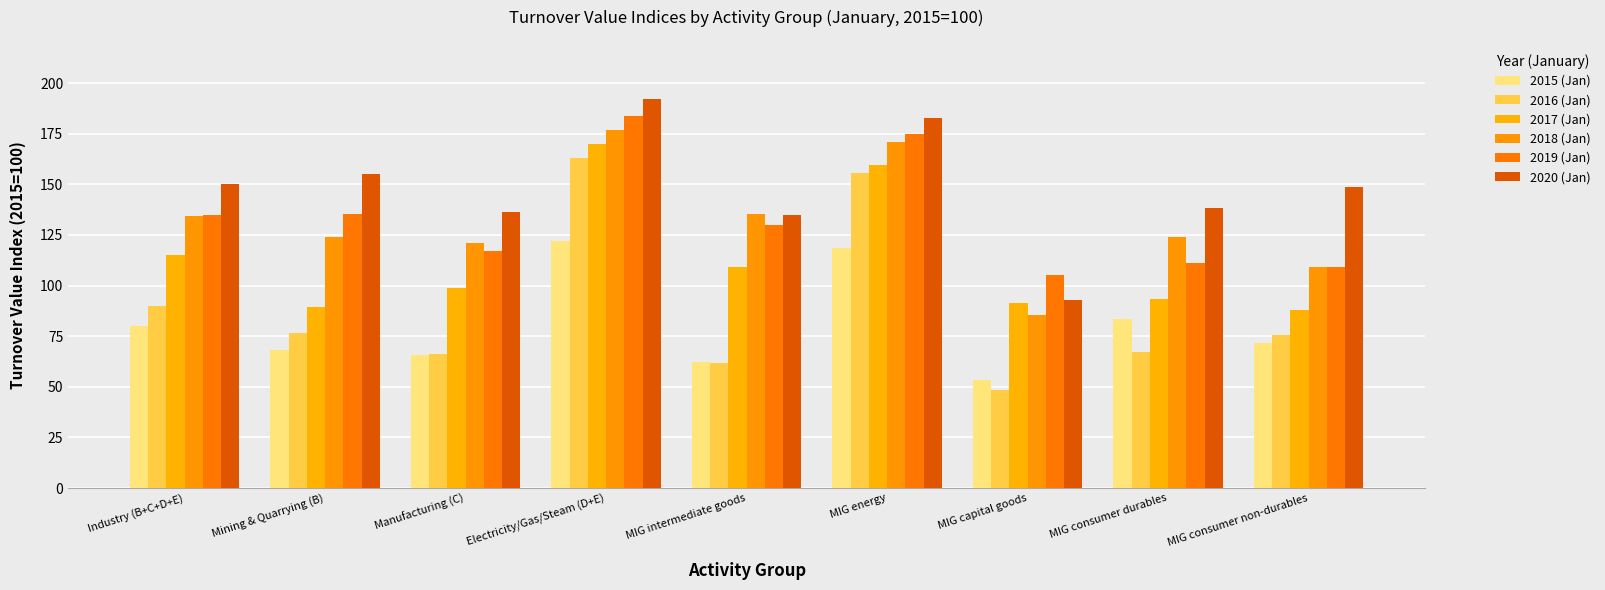

What is the sum of the 2019 (Jan) values at Industry (B+C+D+E) and MIG energy?

309.7